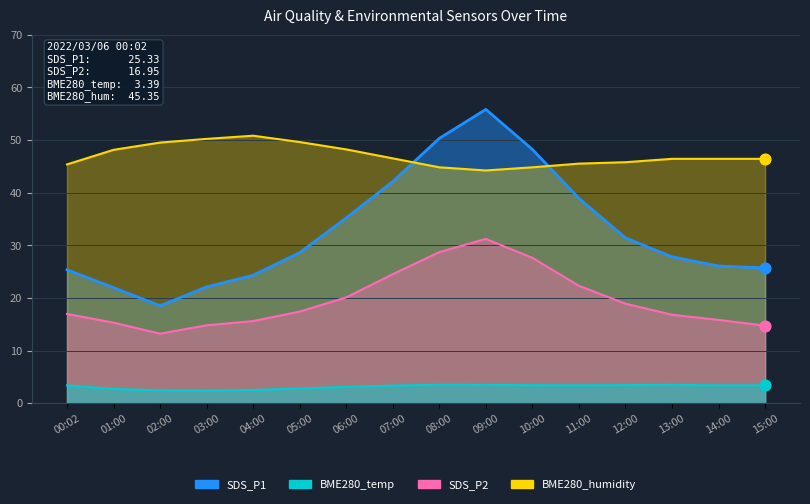

Which series reaches the maximum Y coordinate?

SDS_P1